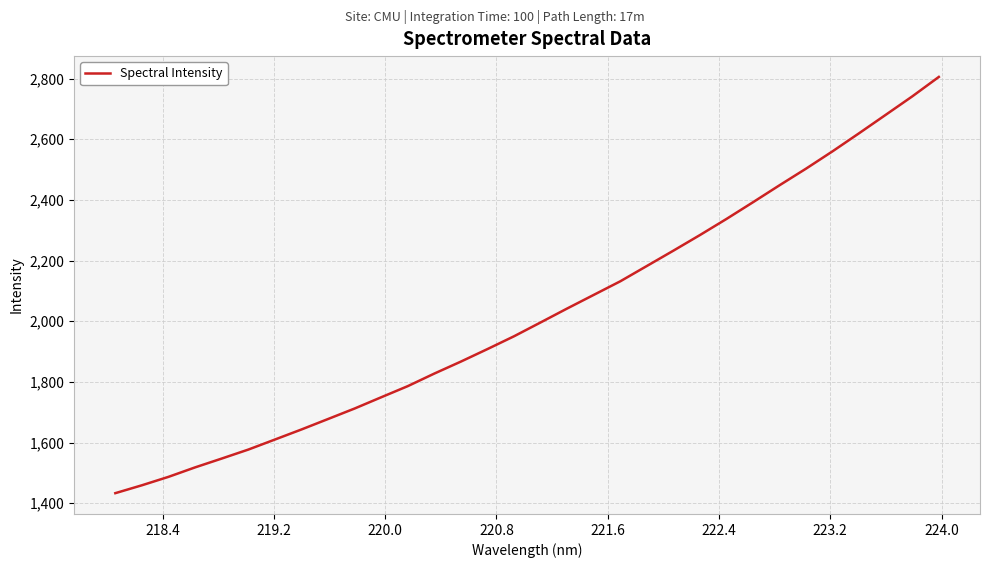

True or false: the data has more than 1 interior local peaks.

False